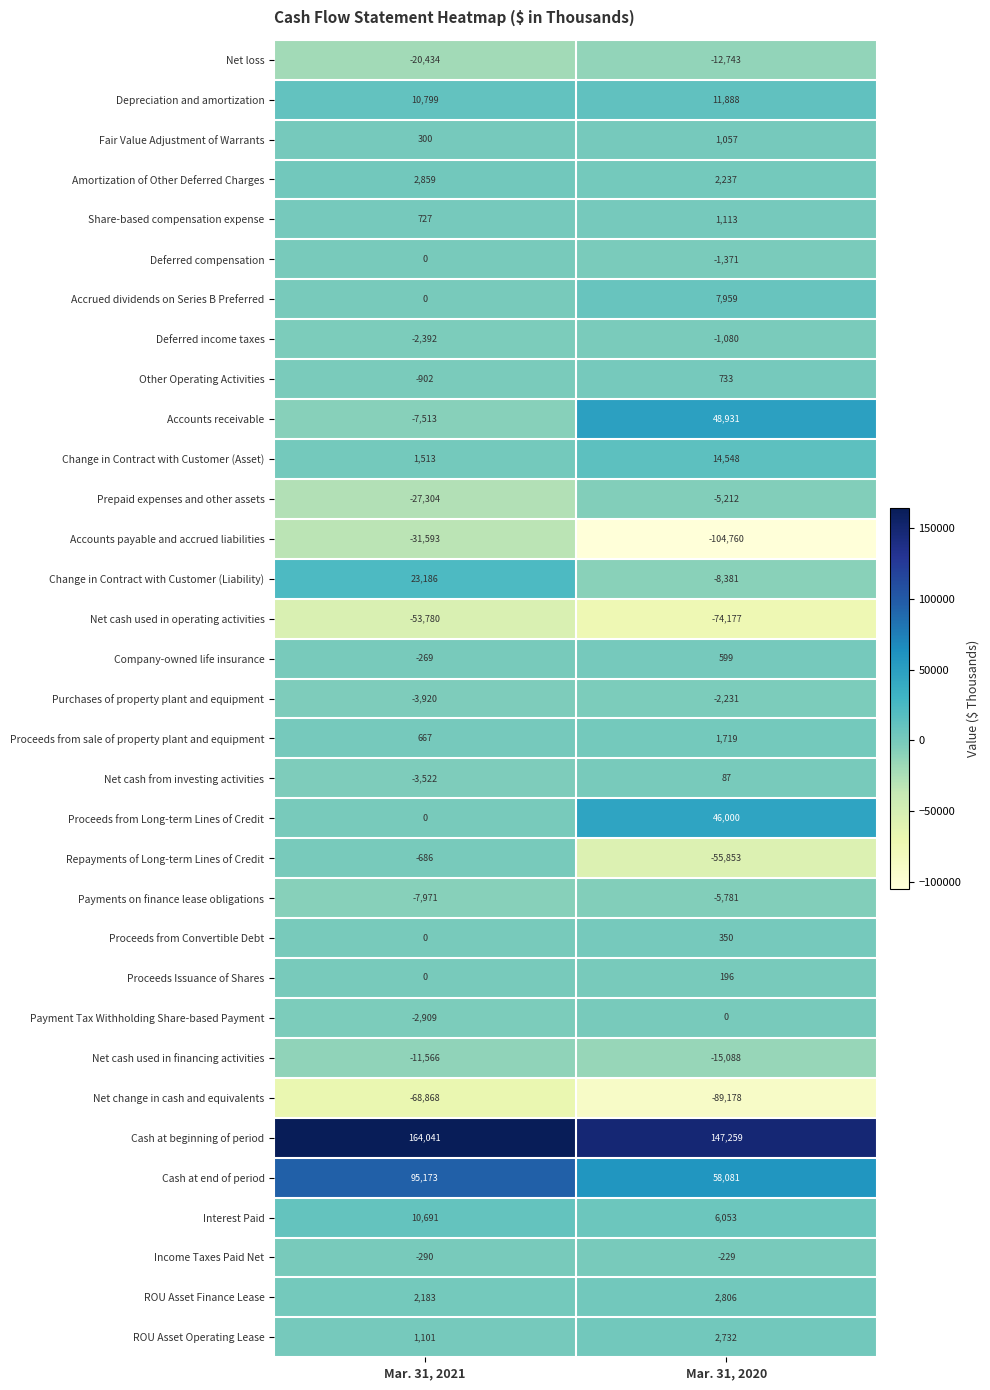

What is the sum of the Net change in cash and equivalents values at Mar. 31, 2020 and Mar. 31, 2021?

-158046